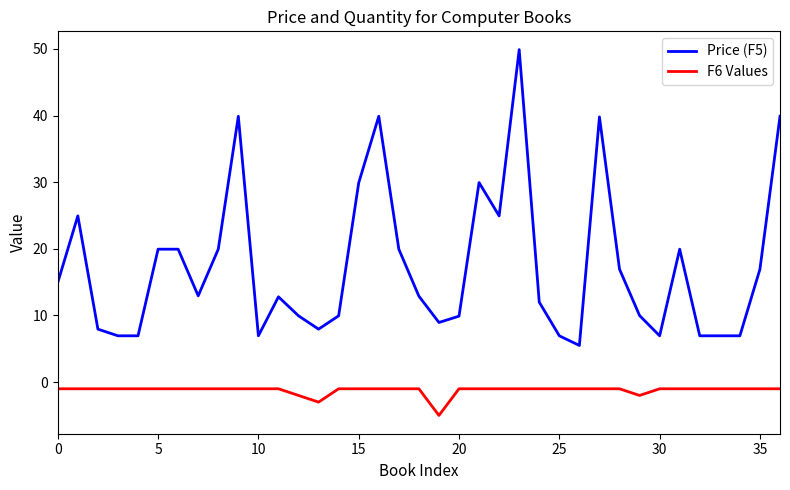

Which series has the widest spread of values?

Price (F5)